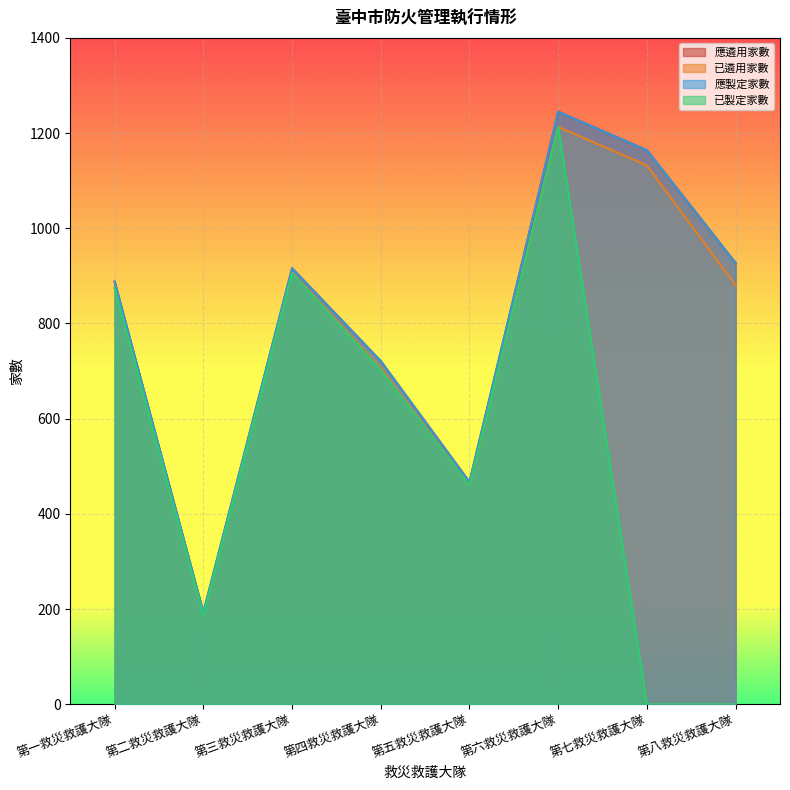

Reading right to left, what are all the values shown in this chart?

應遴用家數: 927	1164	1245	467	721	916	193	888
已遴用家數: 880	1132	1213	460	705	907	191	875
應製定家數: 927	1164	1245	467	721	916	193	888
已製定家數: 0	0	1213	460	702	906	187	874